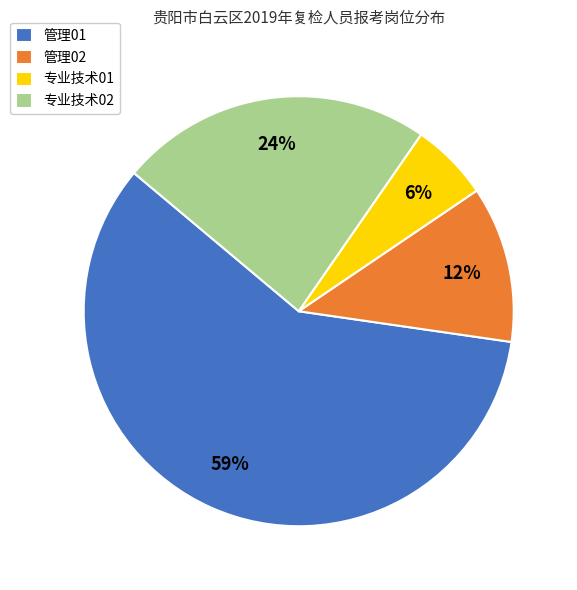

To the nearest percent, what portion does 专业技术02 represent?

24%